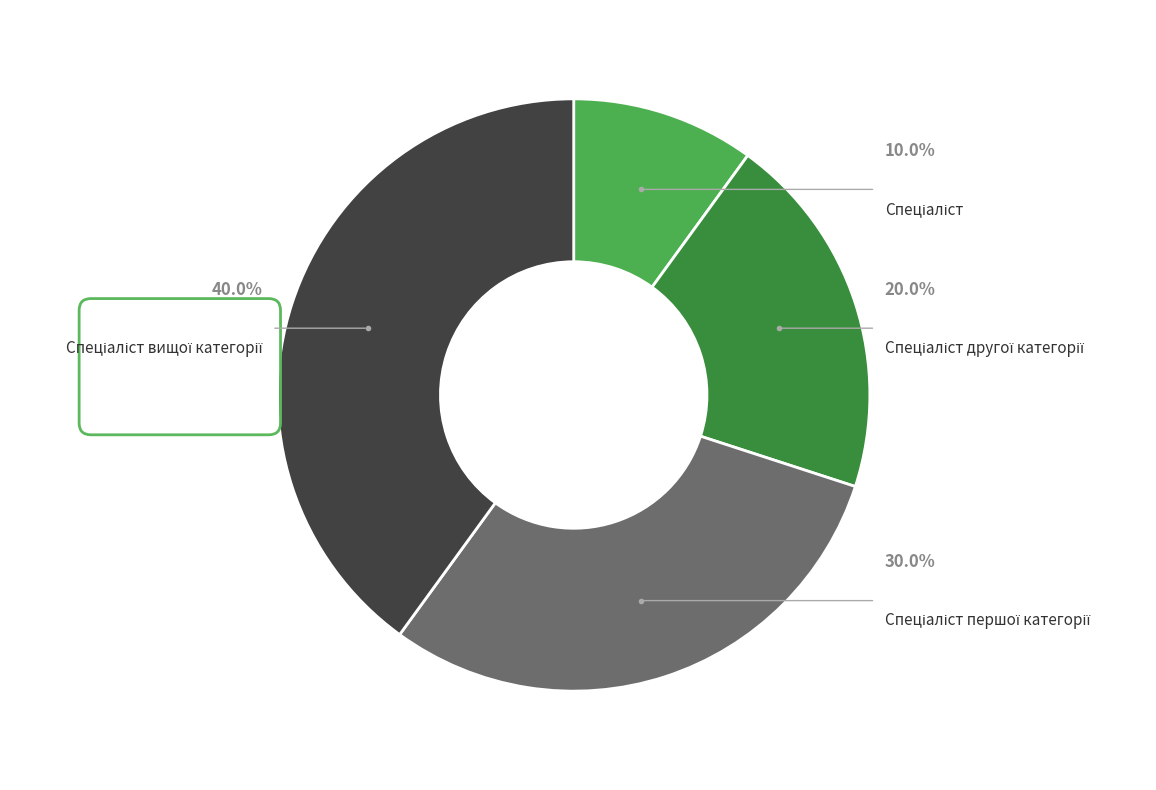

What percentage is the Спеціаліст вищої категорії slice, to the nearest percent?

40%